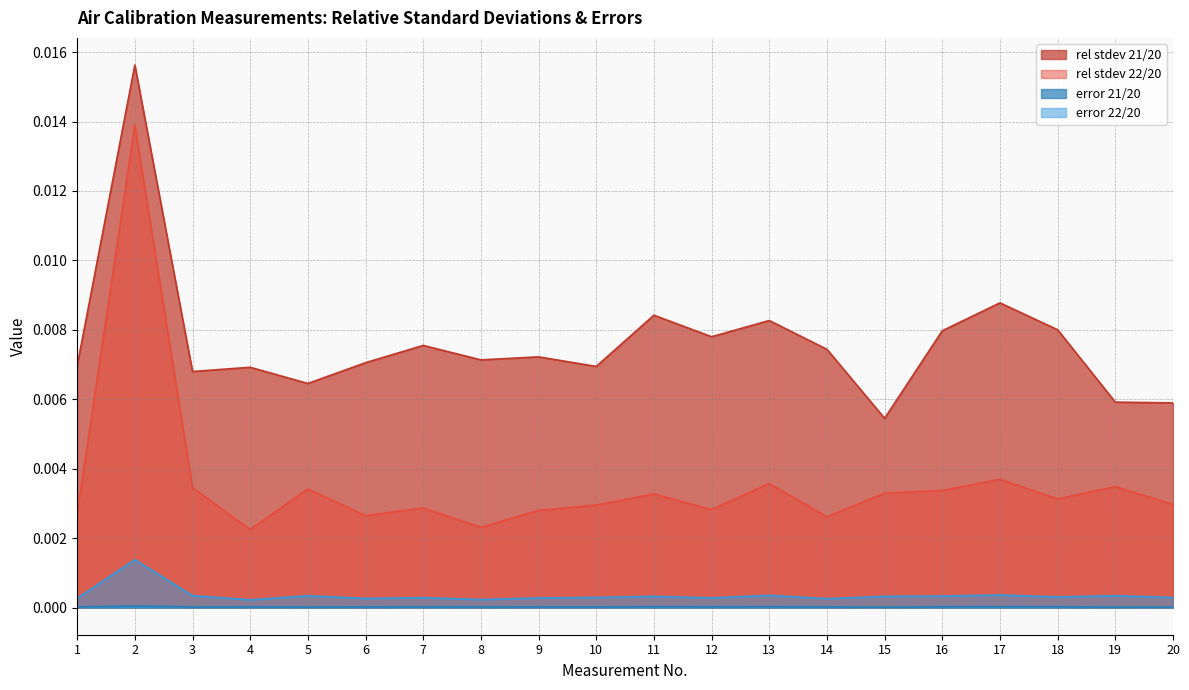

List the series in order of their peak value, highest first.

rel stdev 21/20, rel stdev 22/20, error 22/20, error 21/20